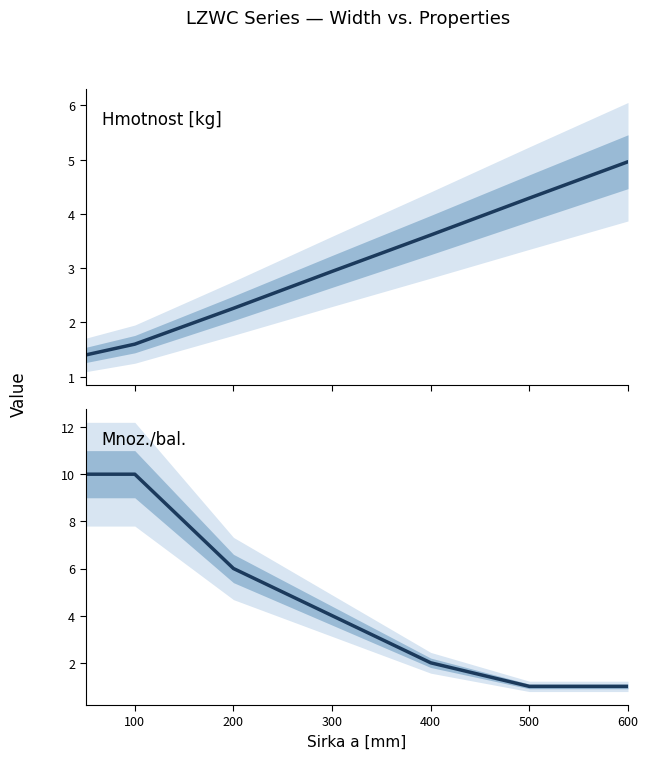

Rank the series by their maximum value, from lowest to highest.

Hmotnost [kg], Mnoz./bal.